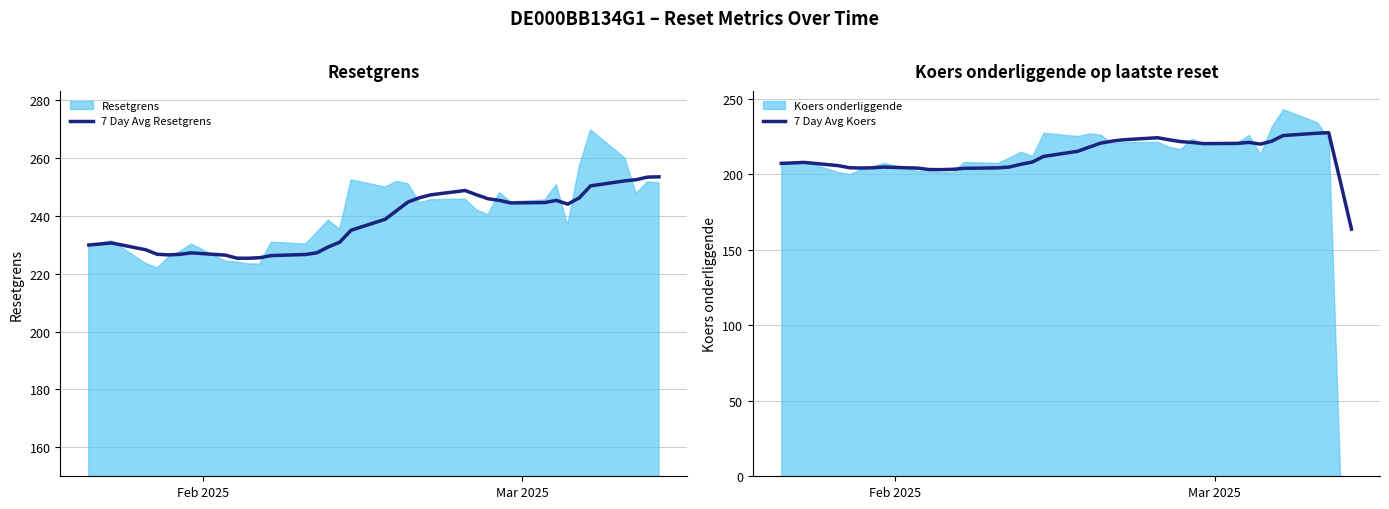

What is the maximum value shown in the chart?

253.5